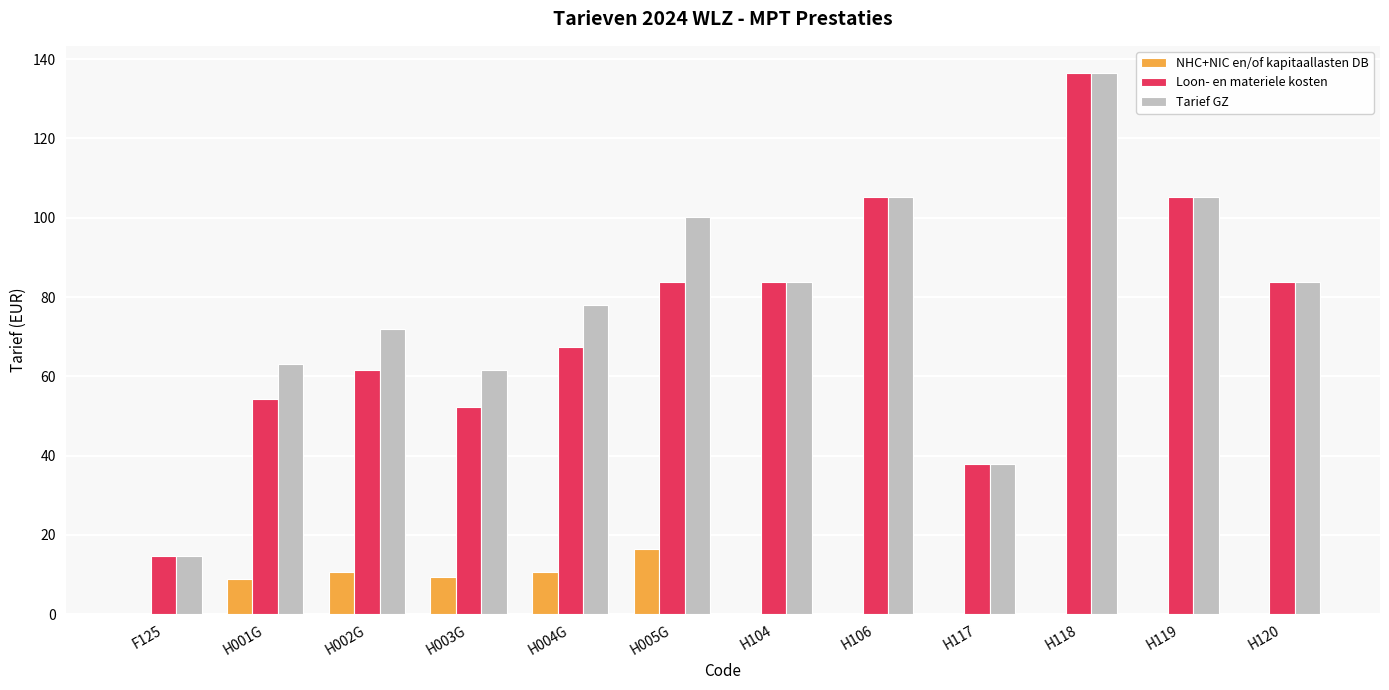

Are the bars horizontal?

No